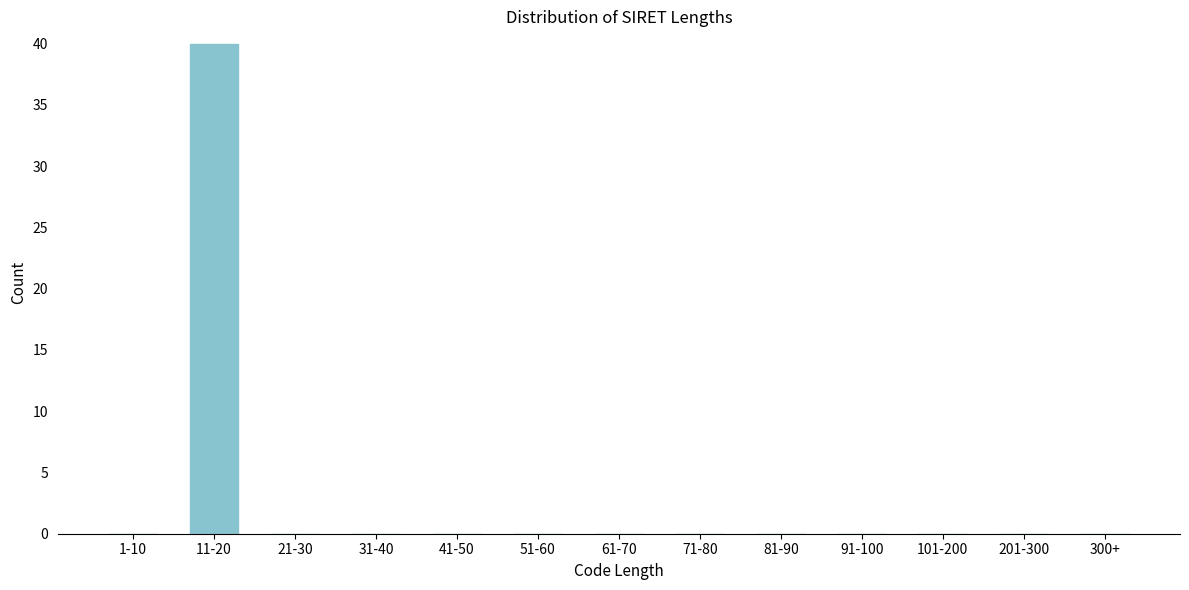

Reading left to right, transcribe all the data shown in this chart.

1-10=0	11-20=40	21-30=0	31-40=0	41-50=0	51-60=0	61-70=0	71-80=0	81-90=0	91-100=0	101-200=0	201-300=0	300+=0